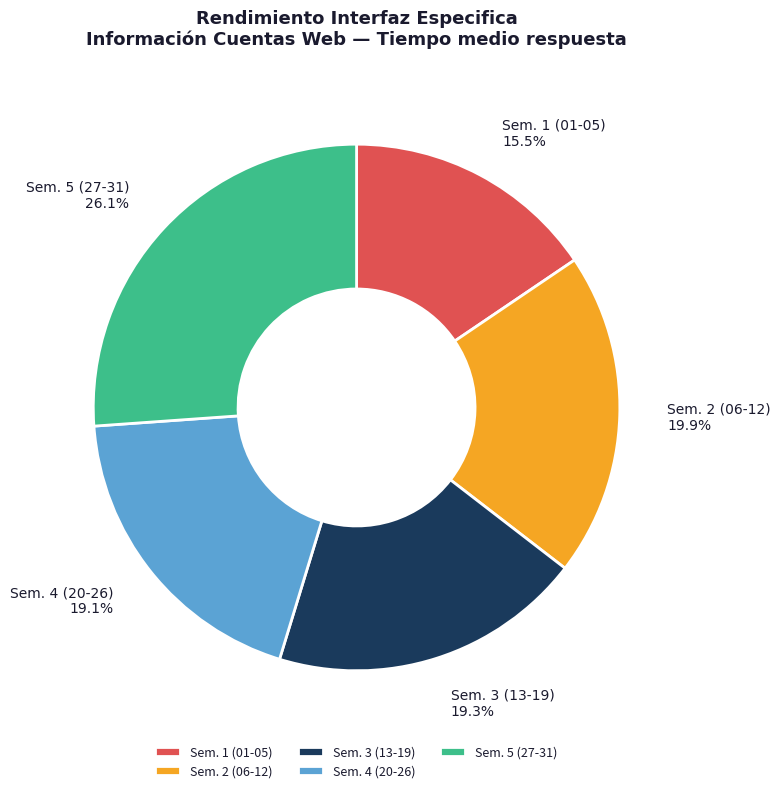

Is there a majority slice in this chart?

No